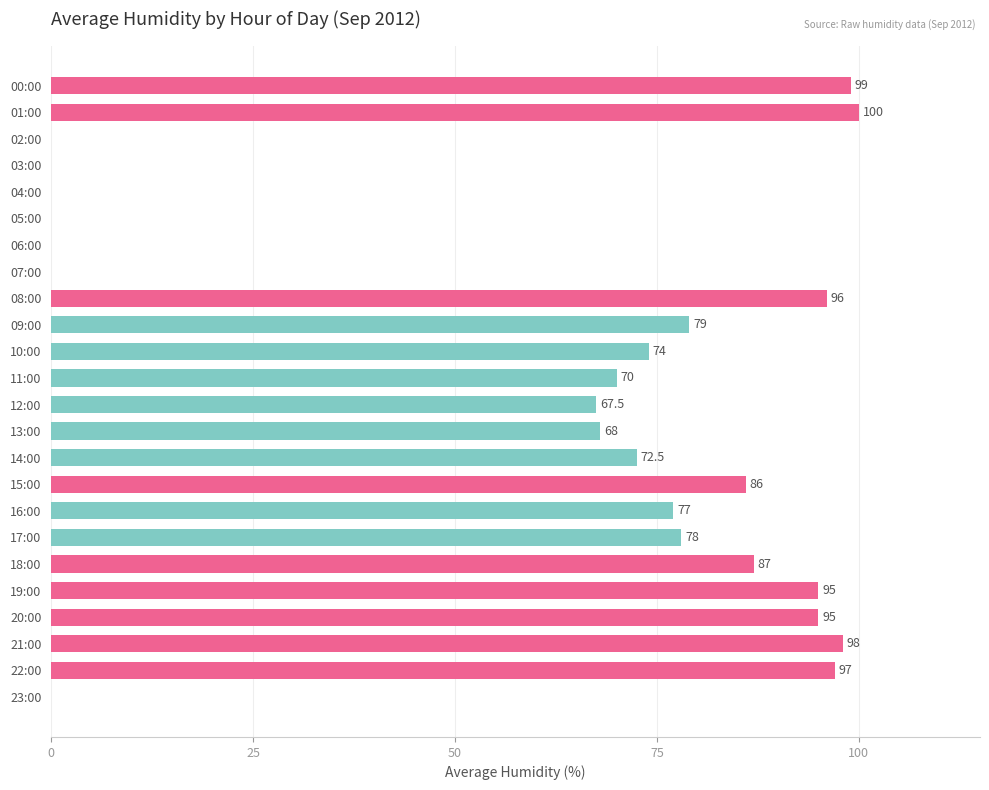

How many series are shown in this chart?

1